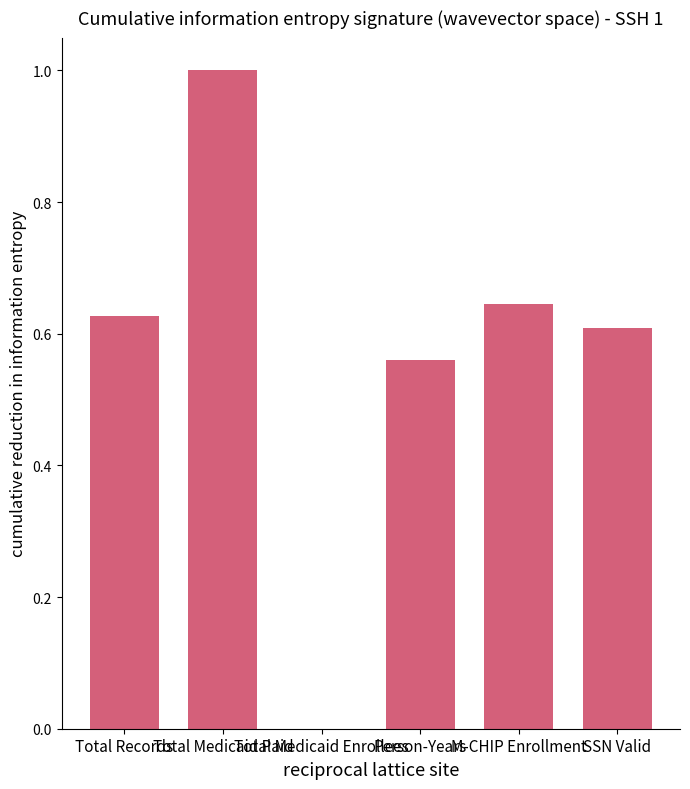

What is the greatest value displayed?

1.0